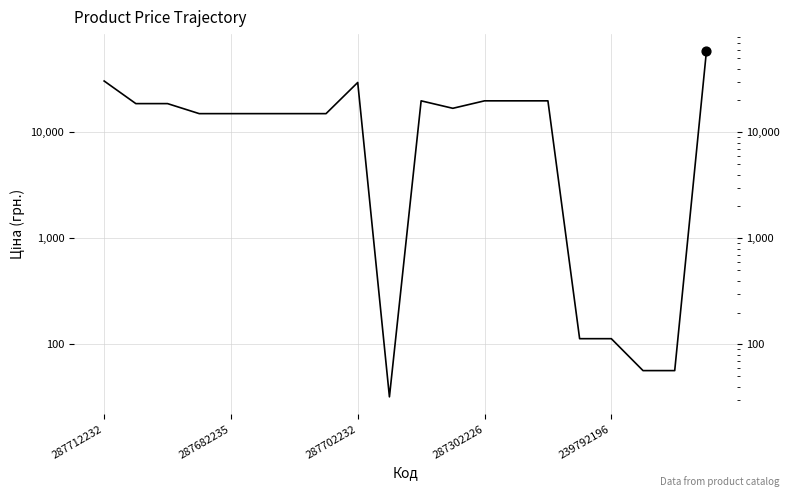

Which has a higher value, 17 or 12?

12